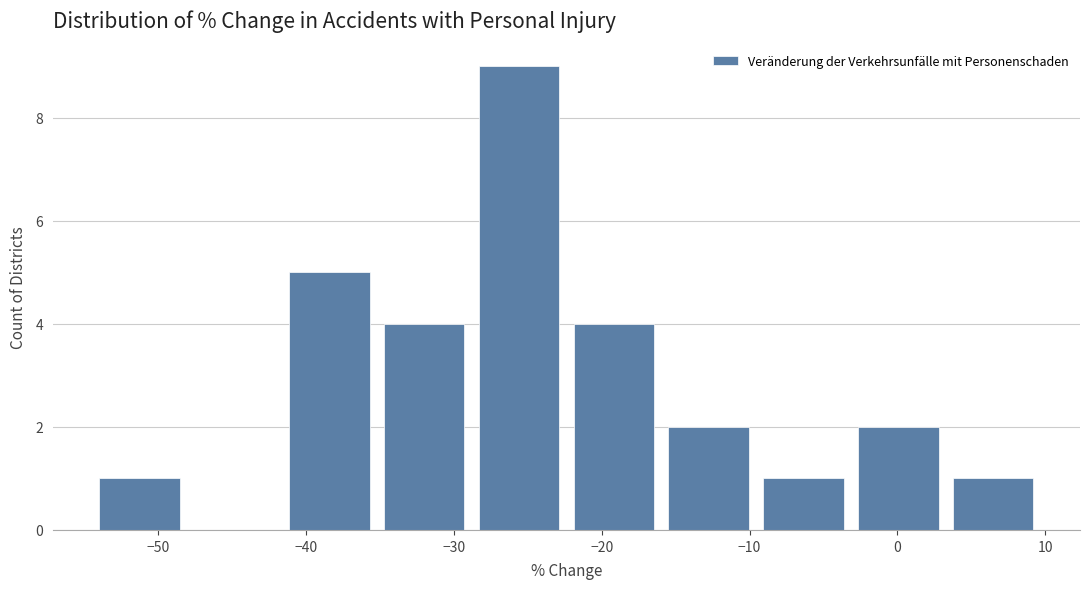

How tall is the bar that spans -54 to -48 on the x-axis? Neither the bar edges nor the heights are printed on the chart, so give them approximately, as read against the axes.

1